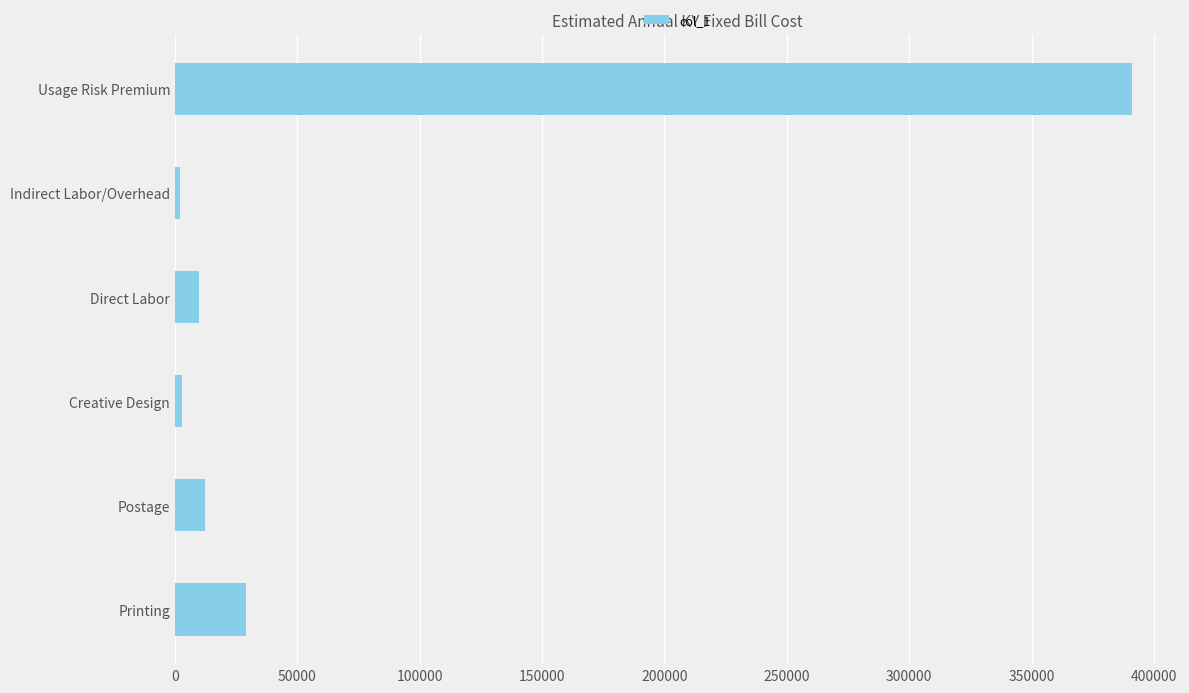

What is the maximum value shown in the chart?

391096